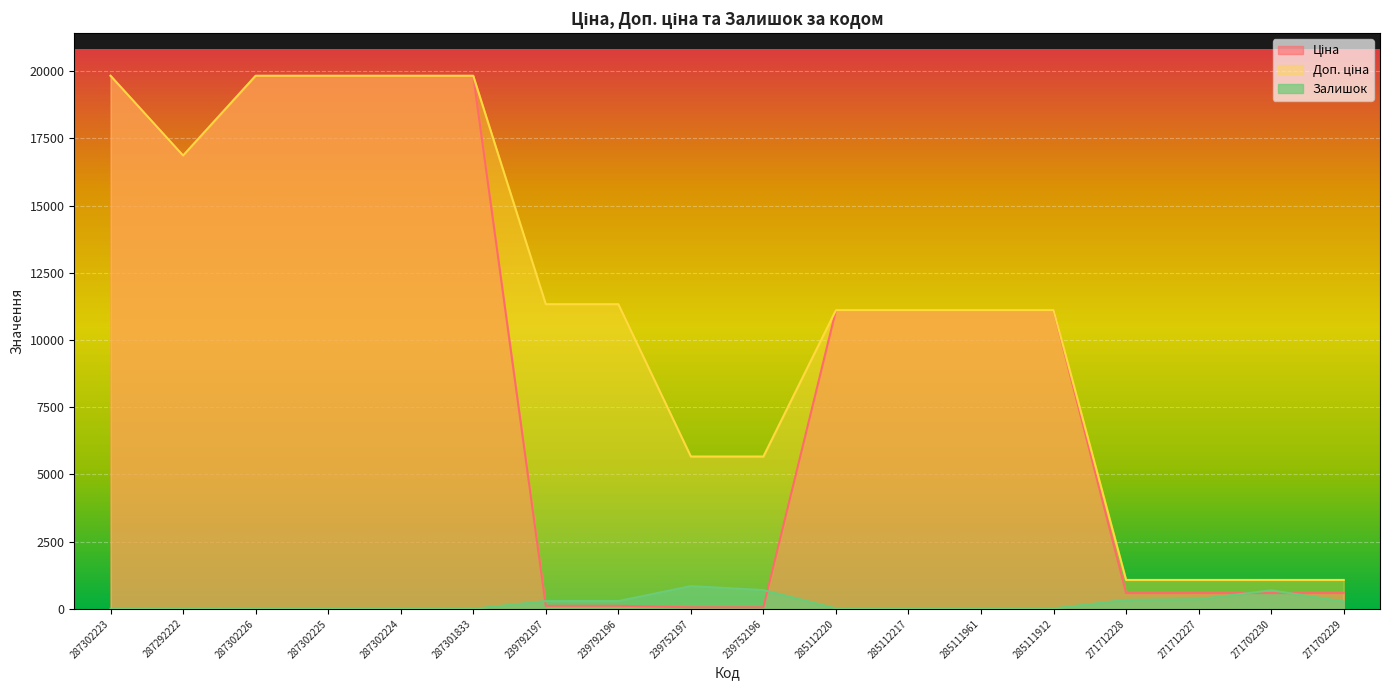

What is the value of the Ціна point at the 16th from the left?

586.0